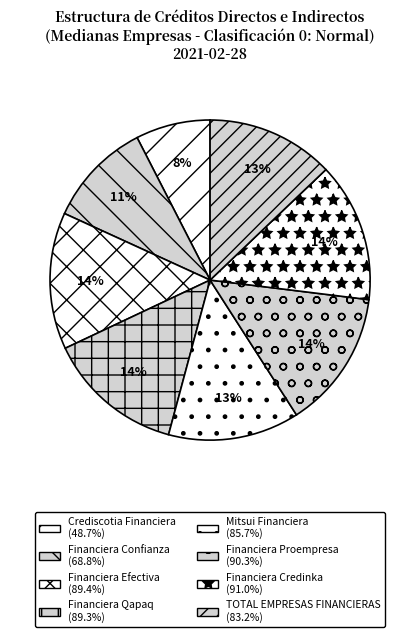

To the nearest percent, what is the difference between the Financiera Proempresa and Mitsui Financiera slice percentages?

1%